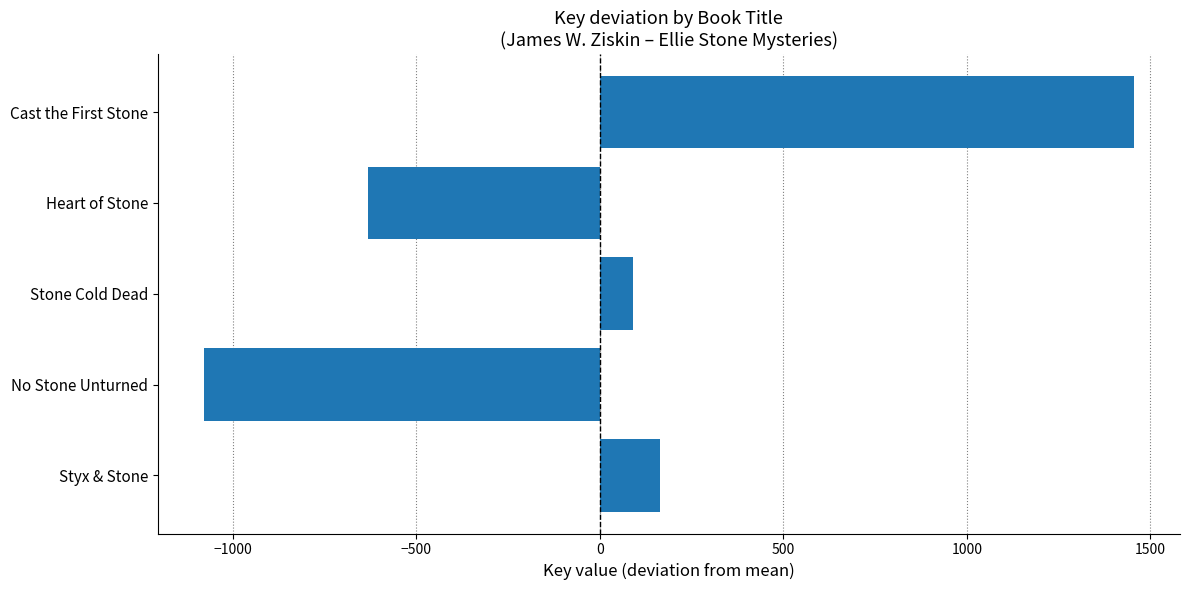

True or false: the data shows -371.6 at Heart of Stone.

False